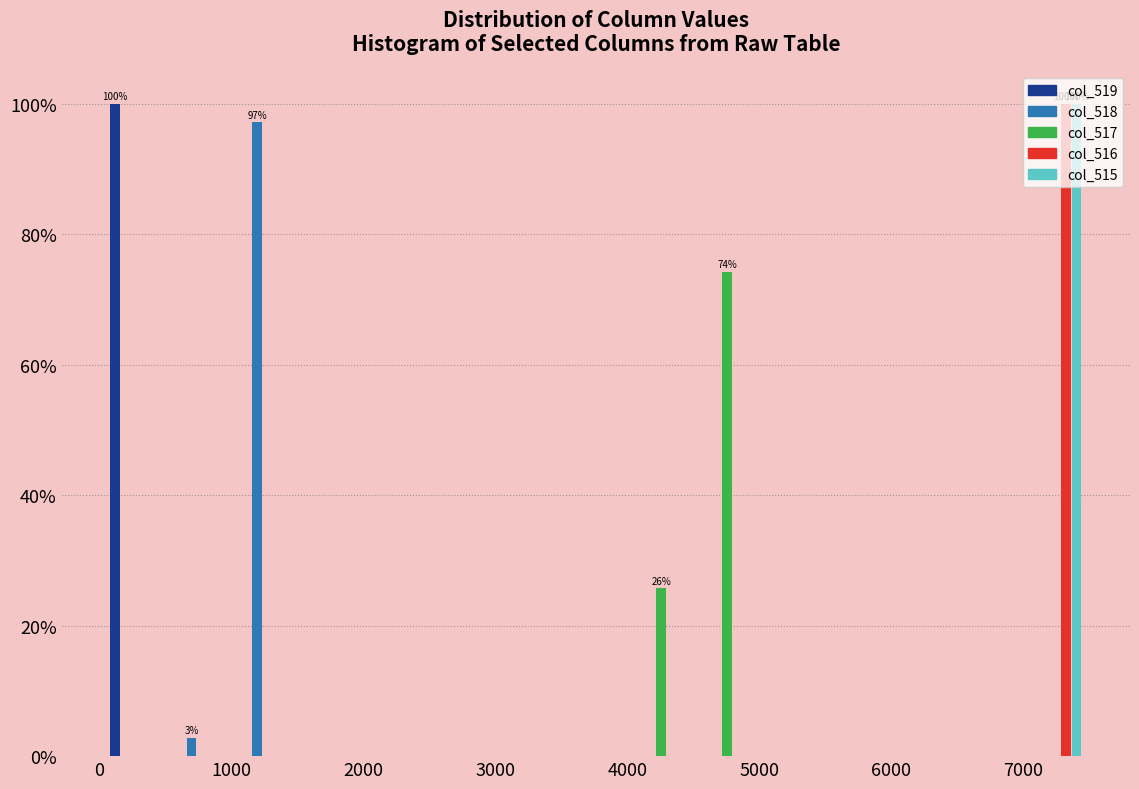

In the col_518 series, which range on the x-axis has the tallest bar?

1000 to 1500